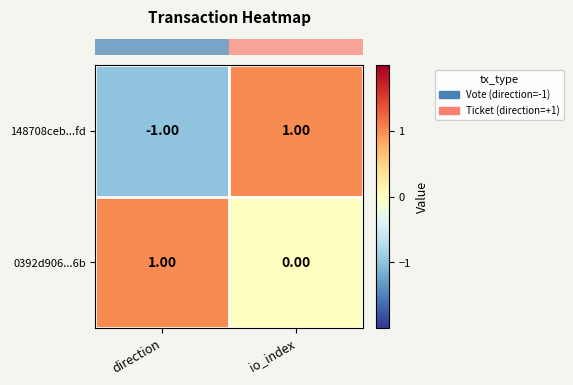

Which series has the largest total across all categories?

0392d906...6b